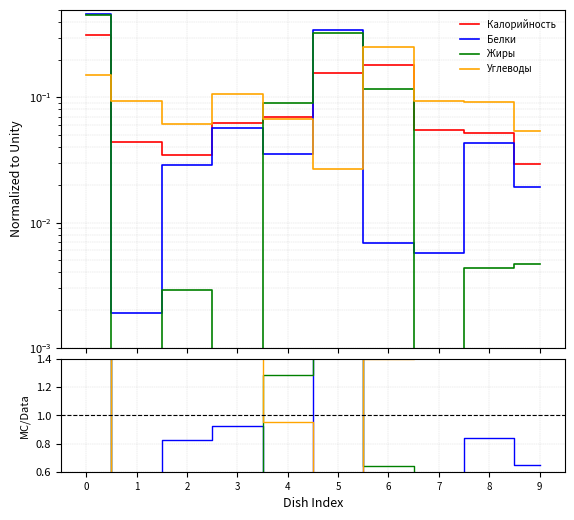

Between 4 and 7, which series saw the biggest shift?

Жиры